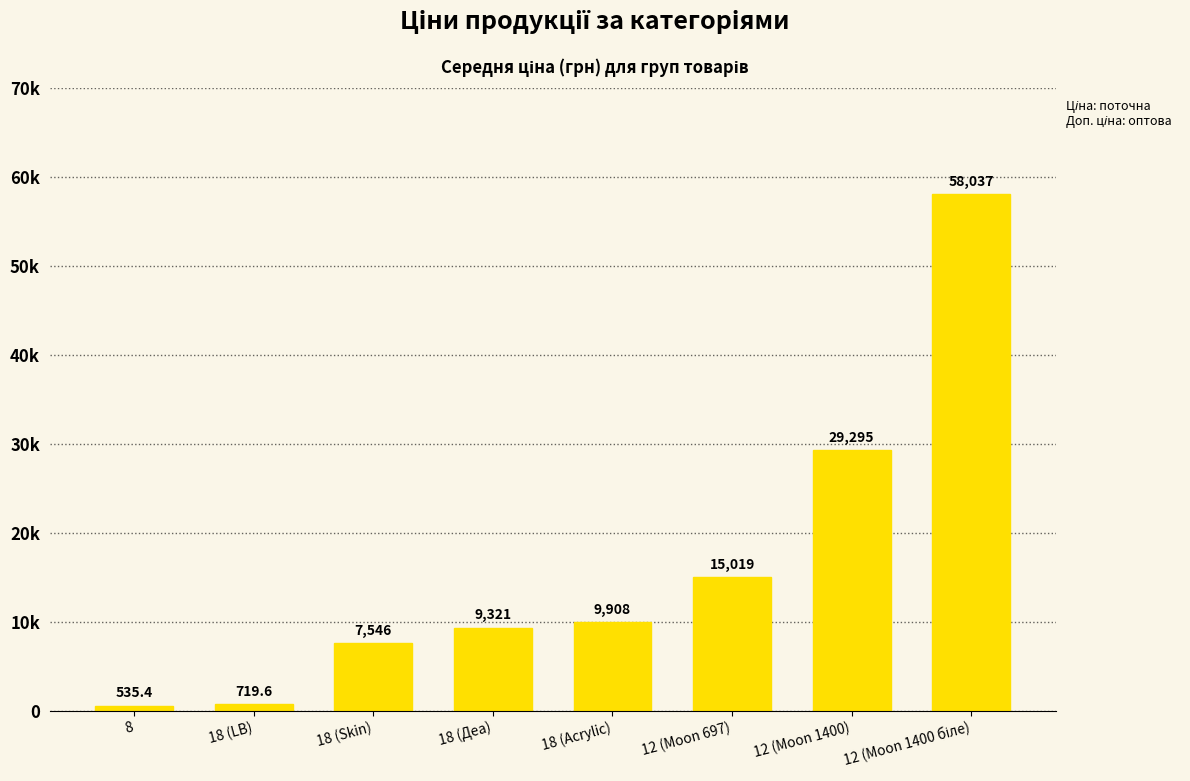

What is the difference between the values at 12 (Moon 1400) and 18 (Acrylic)?

19386.4